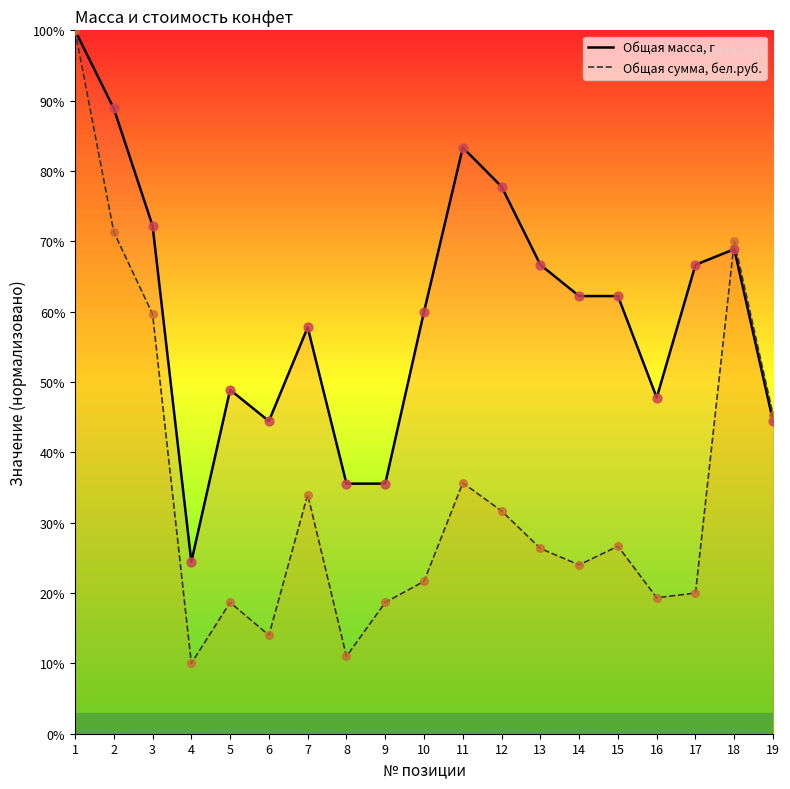

At which category is the sum across all series the highest?

1